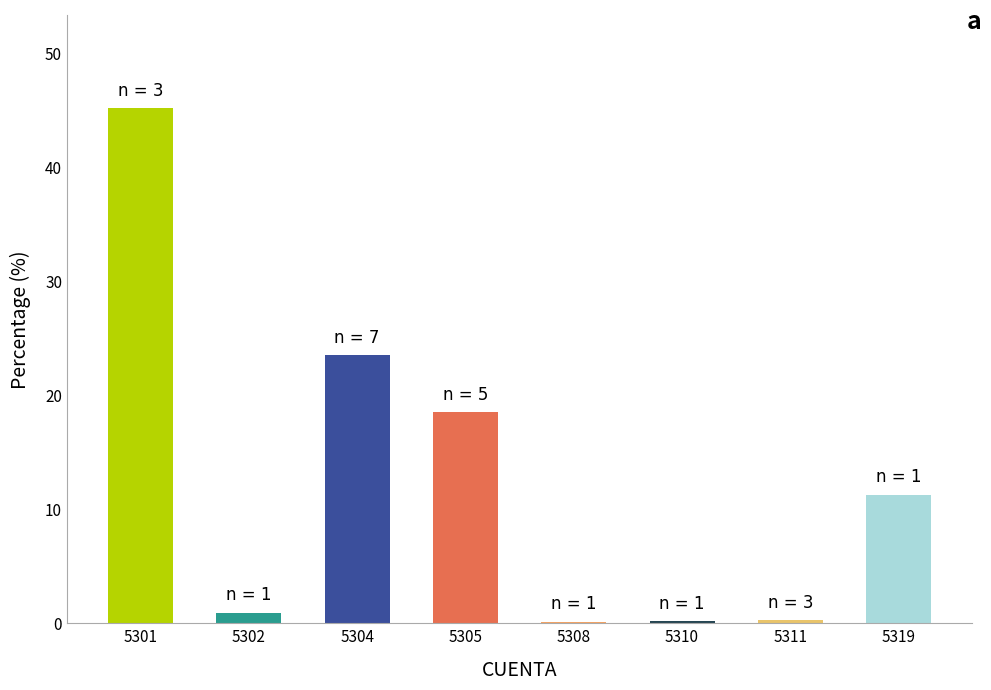

How many values exceed 11?

4